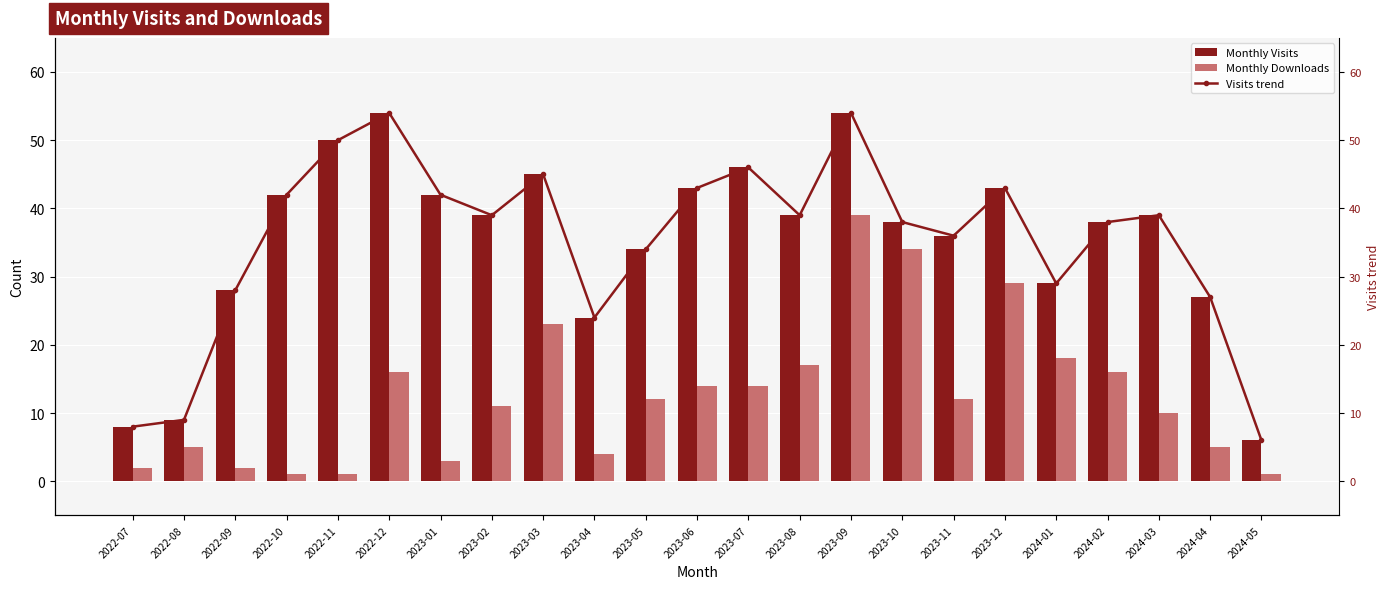

What is the label of the 1st bar from the right?

2024-05